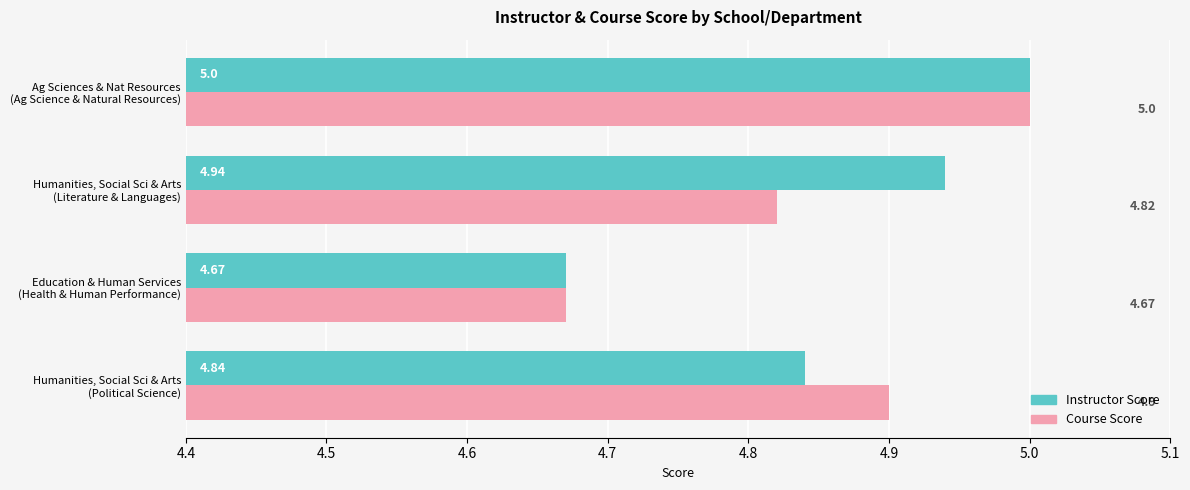

What is the difference between the maximum and minimum values in the Course Score series?

0.3